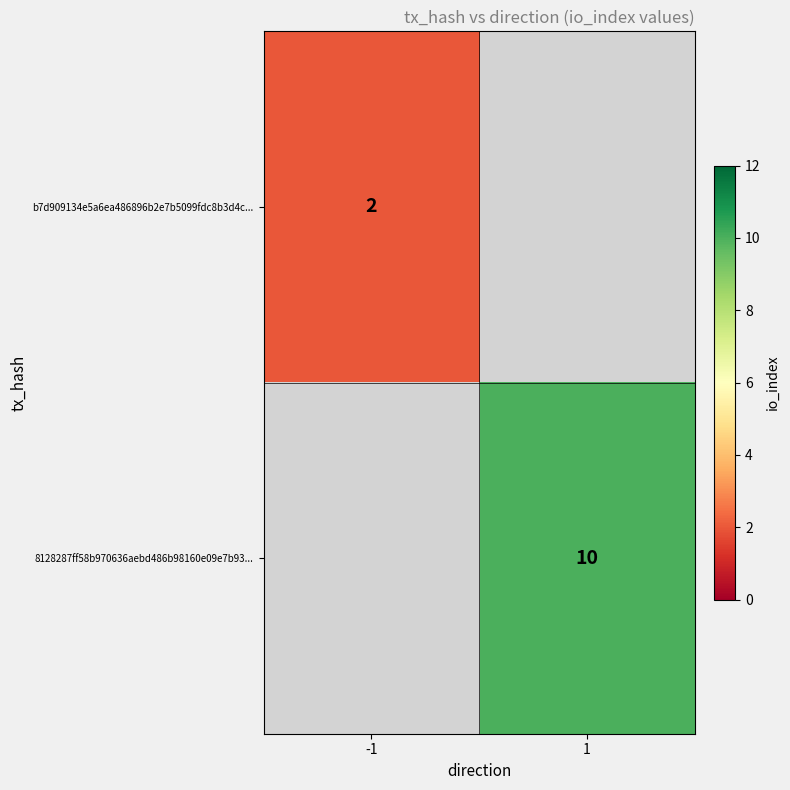

How many series are shown in this chart?

2